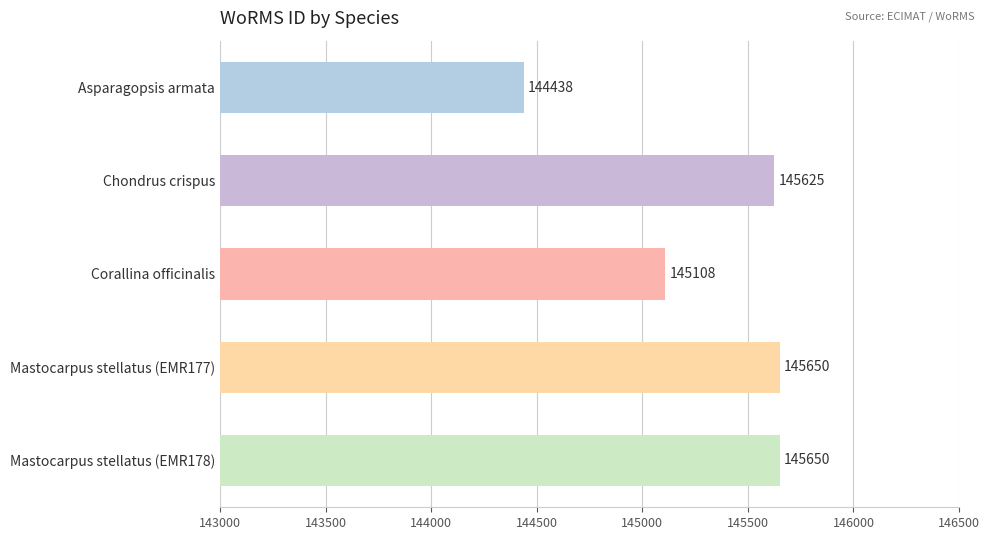

True or false: the data shows 216591 at Asparagopsis armata.

False